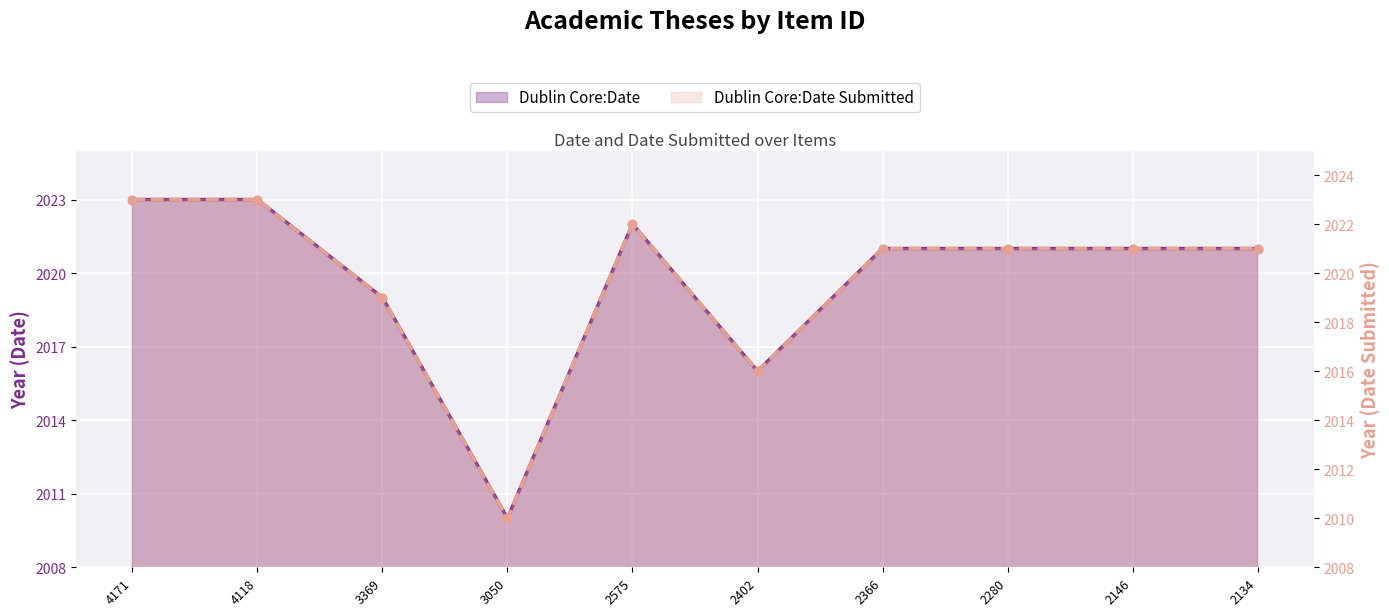

Which series contains the lowest Y value?

Dublin Core:Date